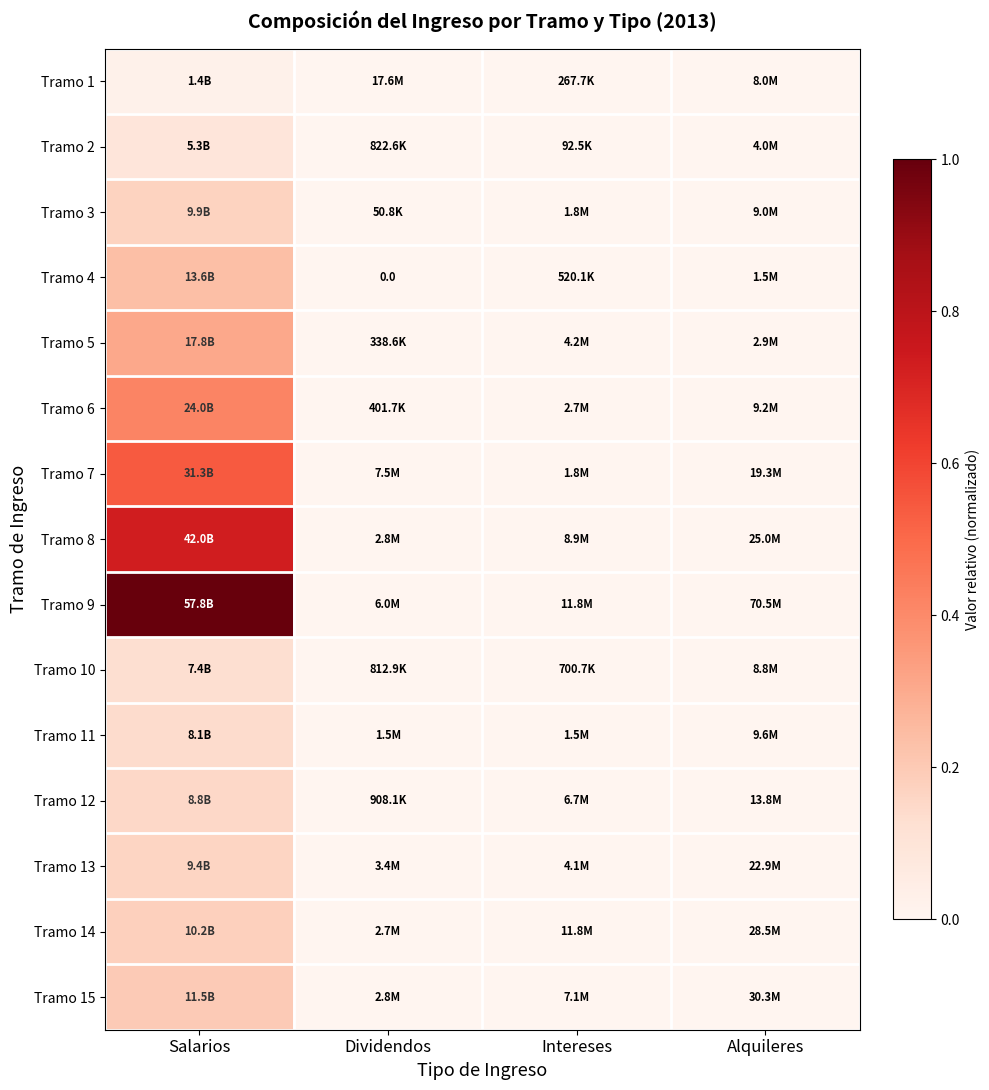

Which category has the lowest value across all series?

Dividendos